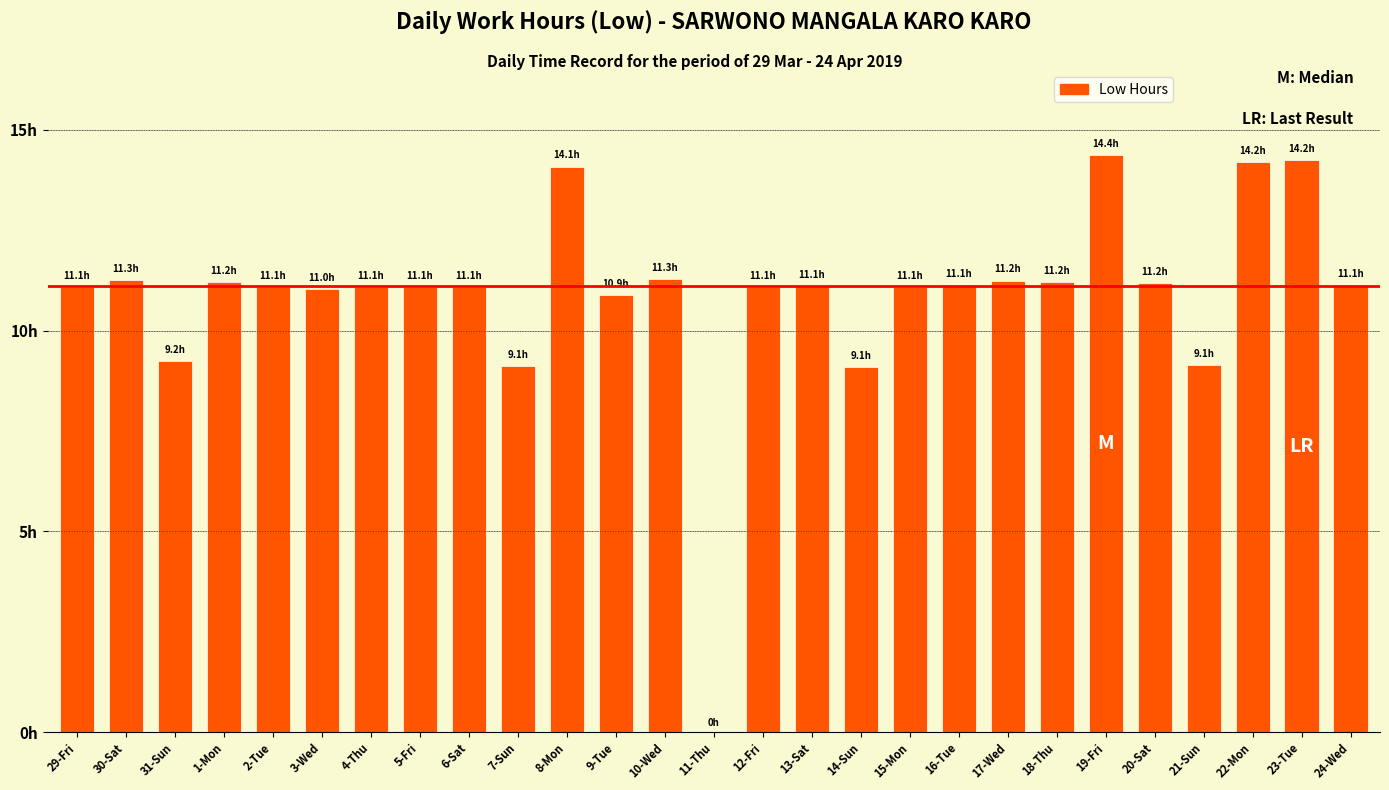

What is the difference between the values at 7-Sun and 23-Tue?

5.1